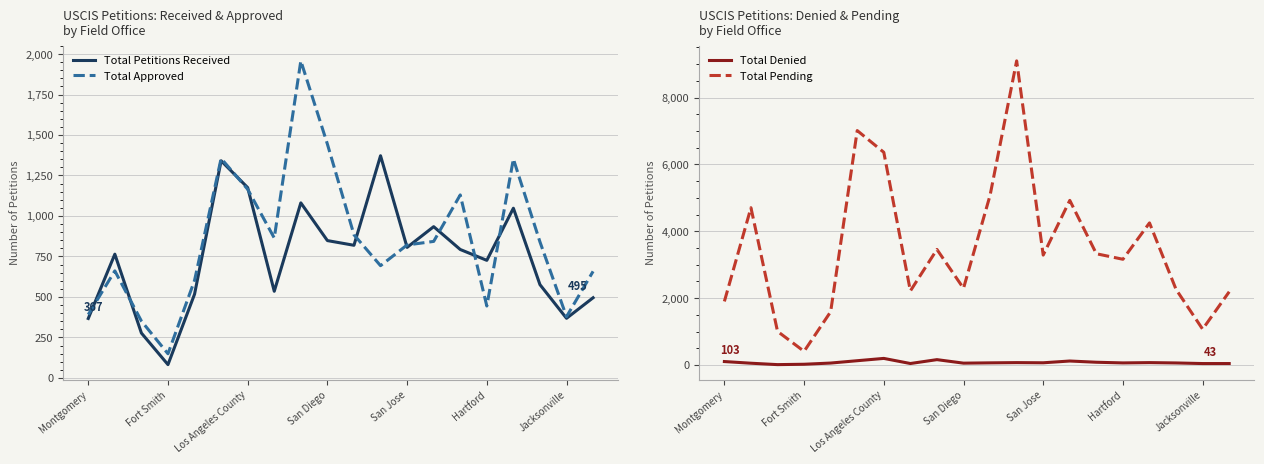

How many series are shown in this chart?

4